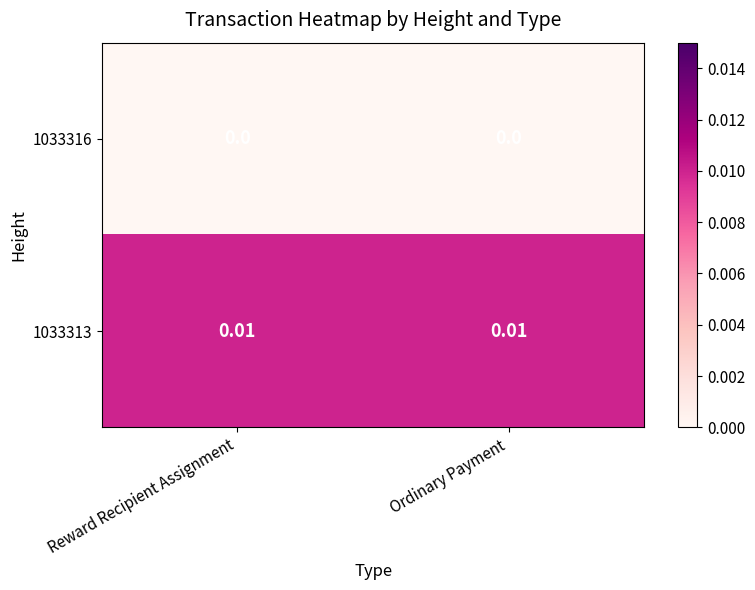

List the series in order of their overall mean, lowest first.

1033316, 1033313